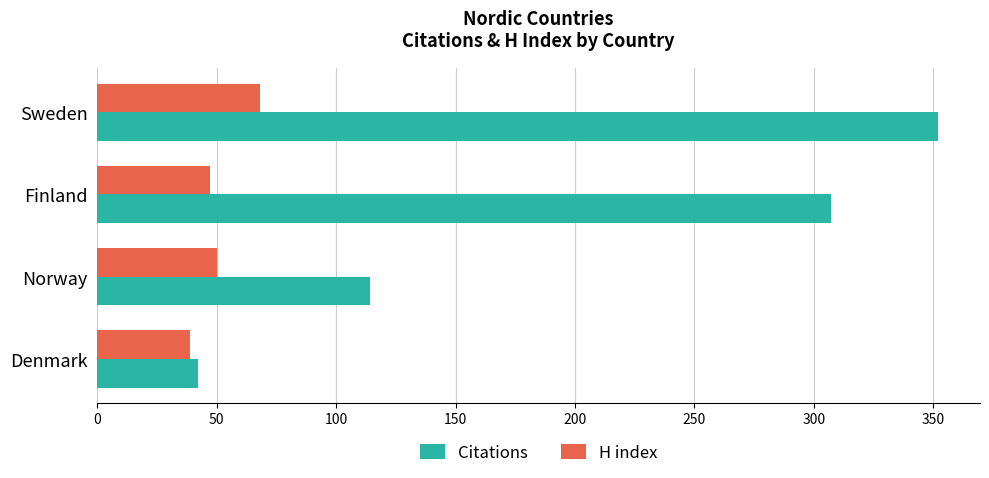

Rank the series by their maximum value, from highest to lowest.

Citations, H index